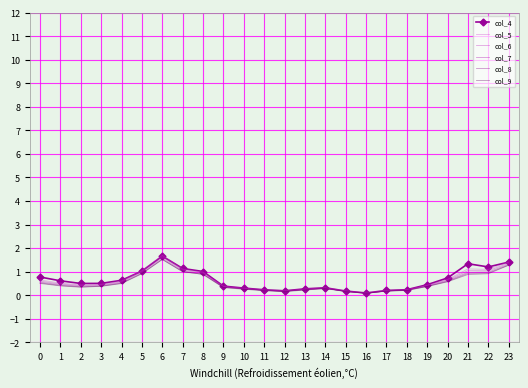

What is the smallest value displayed?

0.1